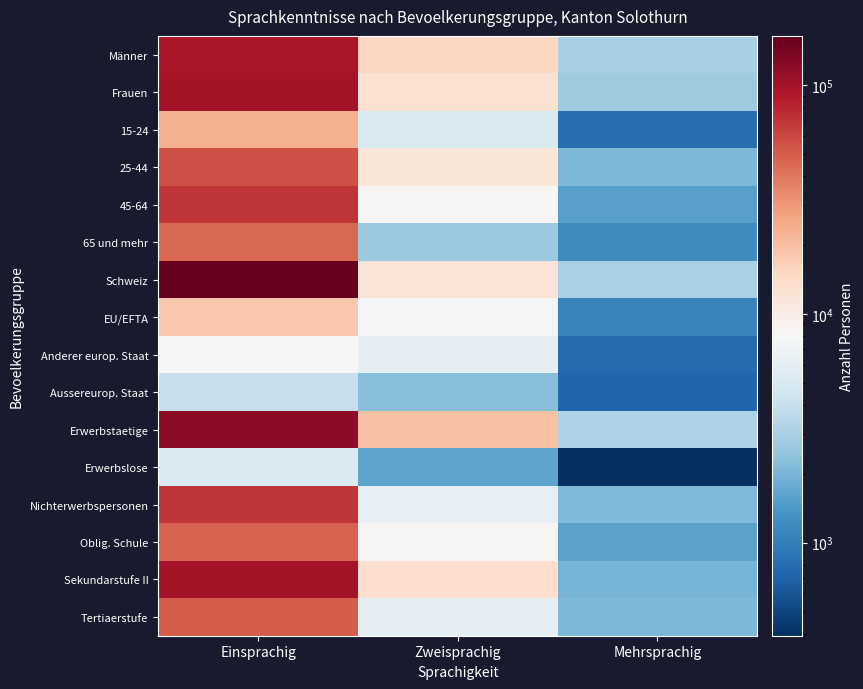

Which series has the largest total across all categories?

Schweiz